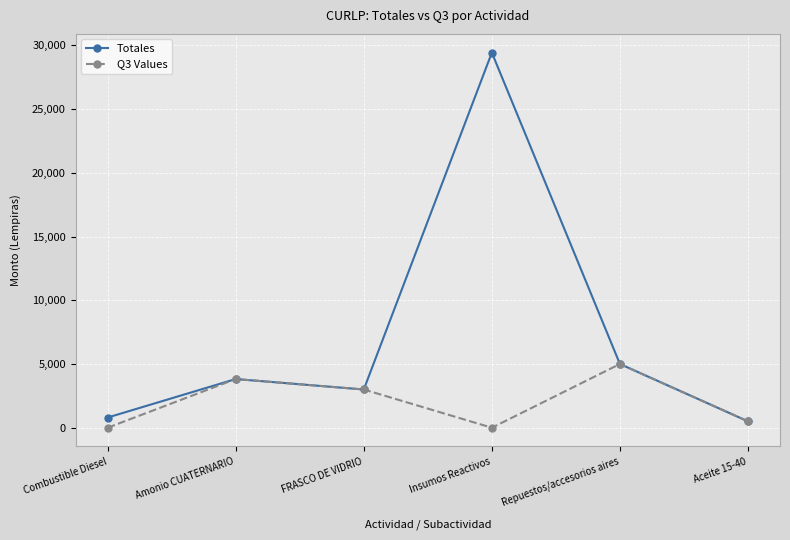

What is the label of the 5th point from the left?

Repuestos/accesorios aires